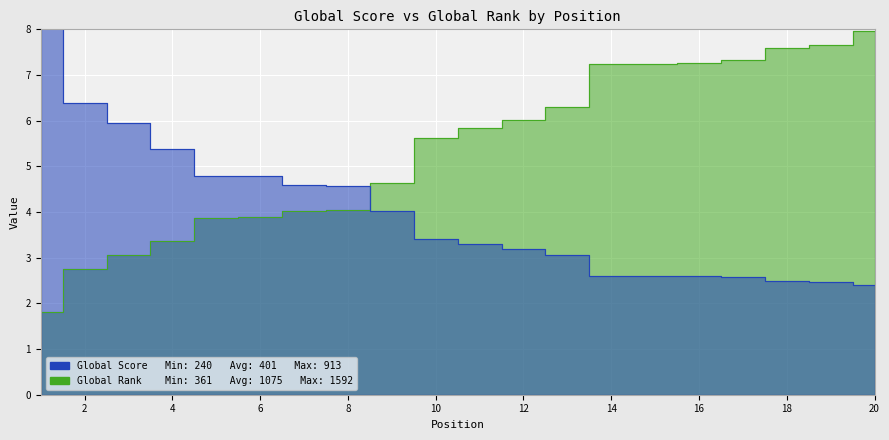

At which label is Global Rank closest to 4?

7